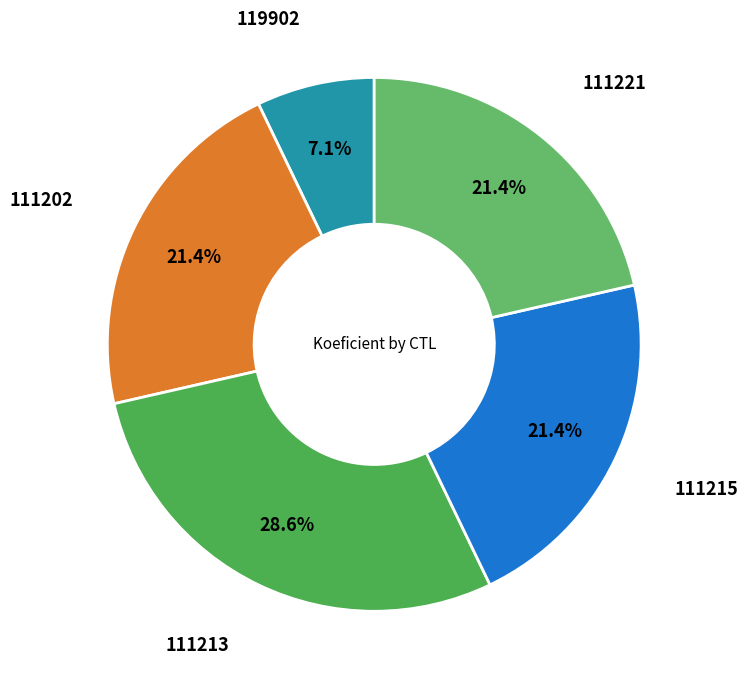

How many slices are in this pie chart?

5